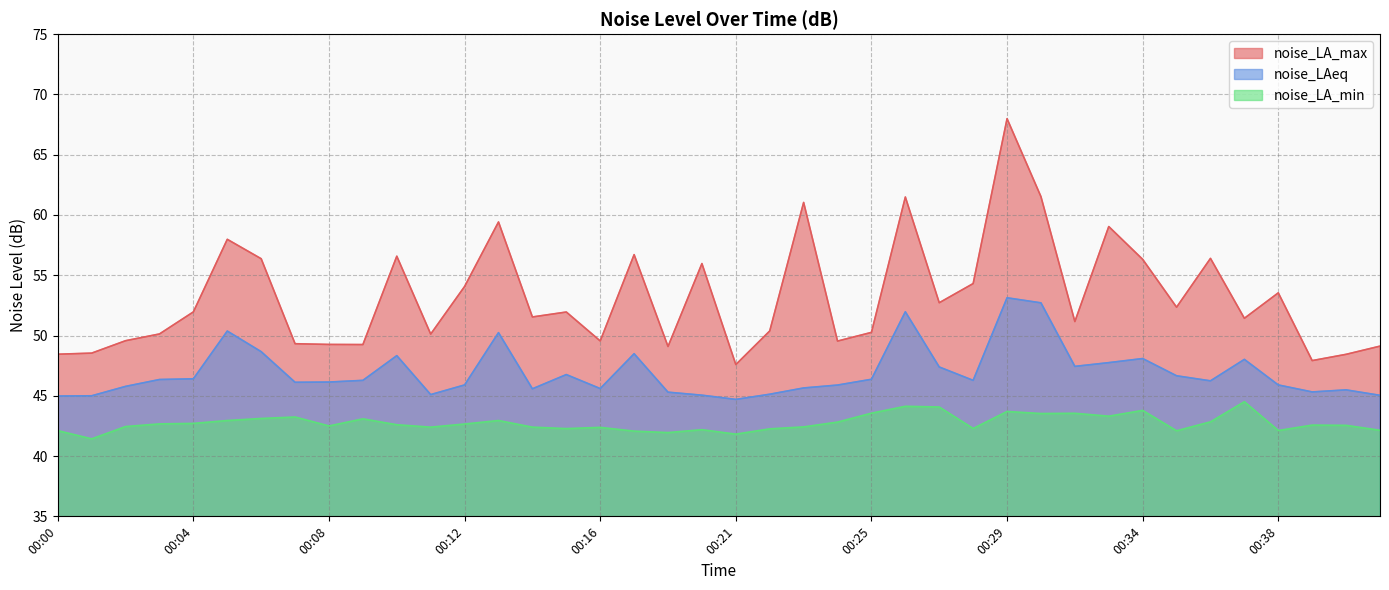

Reading left to right, transcribe all the data shown in this chart.

noise_LA_max: 00:00=48.5	00:01=48.5	00:02=49.6	00:03=50.1	00:04=52.0	00:05=58.0	00:06=56.4	00:07=49.3	00:08=49.3	00:09=49.2	00:10=56.6	00:11=50.1	00:12=54.1	00:13=59.4	00:14=51.5	00:15=52.0	00:16=49.5	00:18=56.7	00:19=49.1	00:20=56.0	00:21=47.6	00:22=50.4	00:23=61.0	00:24=49.5	00:25=50.3	00:26=61.5	00:27=52.7	00:28=54.3	00:29=68.0	00:31=61.5	00:32=51.2	00:33=59.0	00:34=56.3	00:35=52.4	00:36=56.4	00:37=51.4	00:38=53.5	00:39=47.9	00:40=48.4	00:41=49.1
noise_LAeq: 00:00=45.0	00:01=45.0	00:02=45.8	00:03=46.4	00:04=46.4	00:05=50.4	00:06=48.7	00:07=46.1	00:08=46.1	00:09=46.3	00:10=48.3	00:11=45.1	00:12=45.9	00:13=50.2	00:14=45.6	00:15=46.8	00:16=45.6	00:18=48.5	00:19=45.3	00:20=45.0	00:21=44.7	00:22=45.1	00:23=45.6	00:24=45.9	00:25=46.4	00:26=52.0	00:27=47.4	00:28=46.3	00:29=53.1	00:31=52.7	00:32=47.4	00:33=47.8	00:34=48.1	00:35=46.7	00:36=46.2	00:37=48.0	00:38=45.9	00:39=45.3	00:40=45.5	00:41=45.0
noise_LA_min: 00:00=42.1	00:01=41.4	00:02=42.5	00:03=42.7	00:04=42.7	00:05=43.0	00:06=43.1	00:07=43.2	00:08=42.5	00:09=43.1	00:10=42.6	00:11=42.4	00:12=42.7	00:13=43.0	00:14=42.4	00:15=42.3	00:16=42.4	00:18=42.1	00:19=42.0	00:20=42.2	00:21=41.8	00:22=42.3	00:23=42.4	00:24=42.8	00:25=43.6	00:26=44.1	00:27=44.1	00:28=42.3	00:29=43.7	00:31=43.5	00:32=43.5	00:33=43.3	00:34=43.8	00:35=42.1	00:36=42.8	00:37=44.5	00:38=42.1	00:39=42.6	00:40=42.5	00:41=42.1